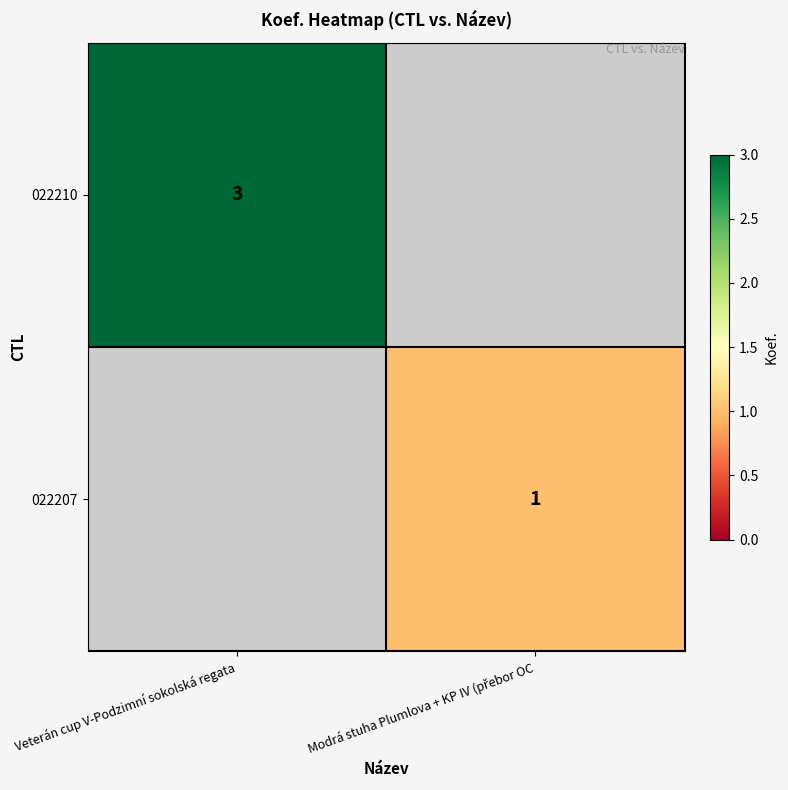

True or false: 022210 has a value of 2 at Veterán cup V-Podzimní sokolská regata.

False